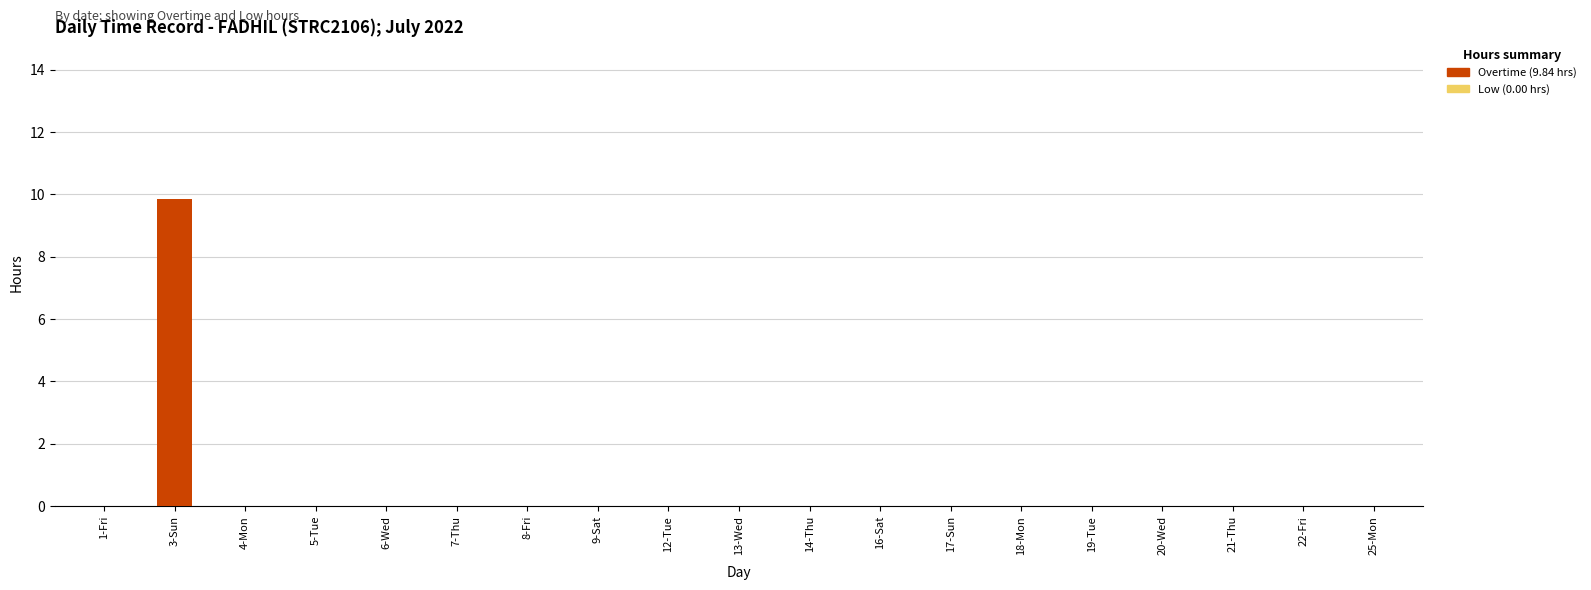

Reading left to right, list all the values displayed in this chart.

1-Fri=0.0	3-Sun=9.8	4-Mon=0.0	5-Tue=0.0	6-Wed=0.0	7-Thu=0.0	8-Fri=0.0	9-Sat=0.0	12-Tue=0.0	13-Wed=0.0	14-Thu=0.0	16-Sat=0.0	17-Sun=0.0	18-Mon=0.0	19-Tue=0.0	20-Wed=0.0	21-Thu=0.0	22-Fri=0.0	25-Mon=0.0